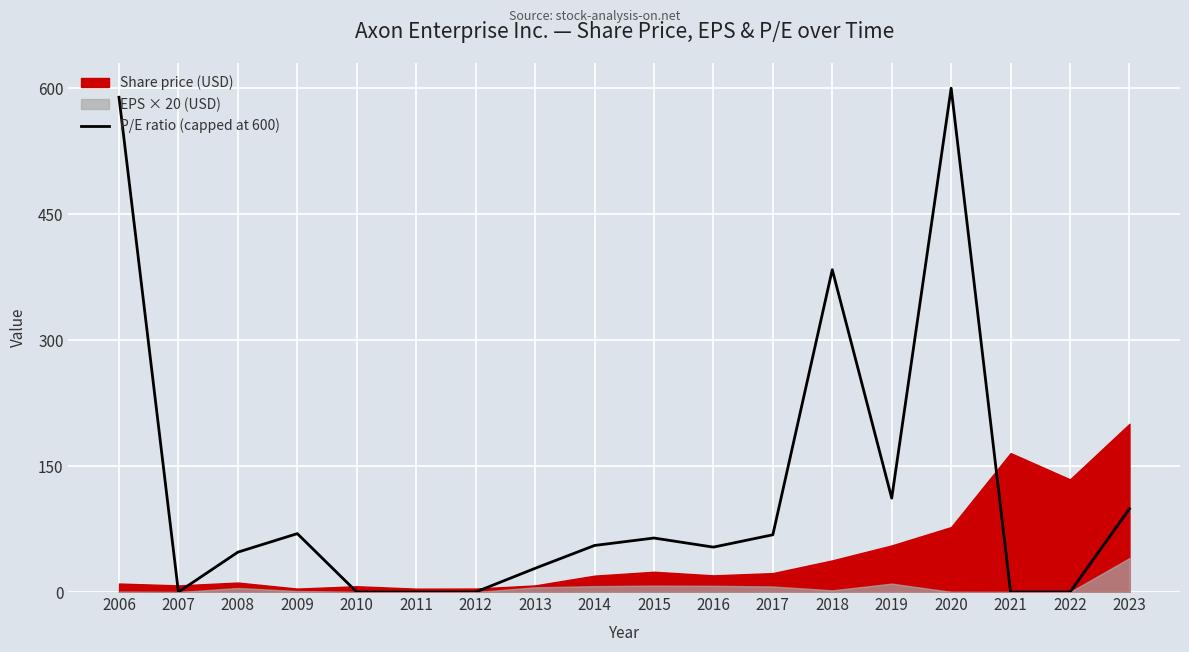

Which has a higher value, 2021 or 2012?

2021